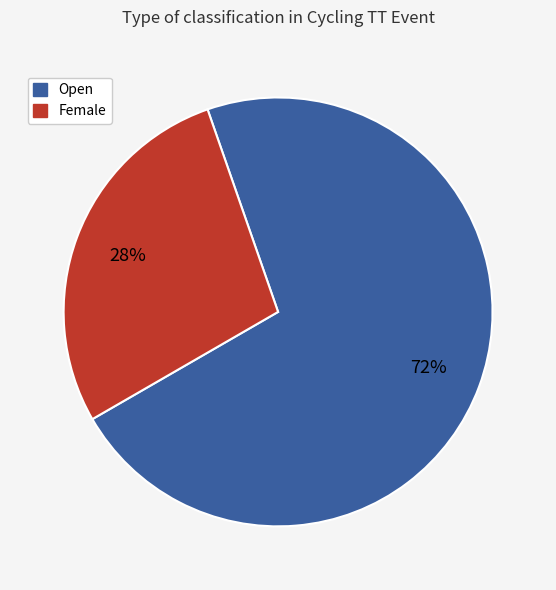

The Female slice represents 28% of the pie. True or false?

True